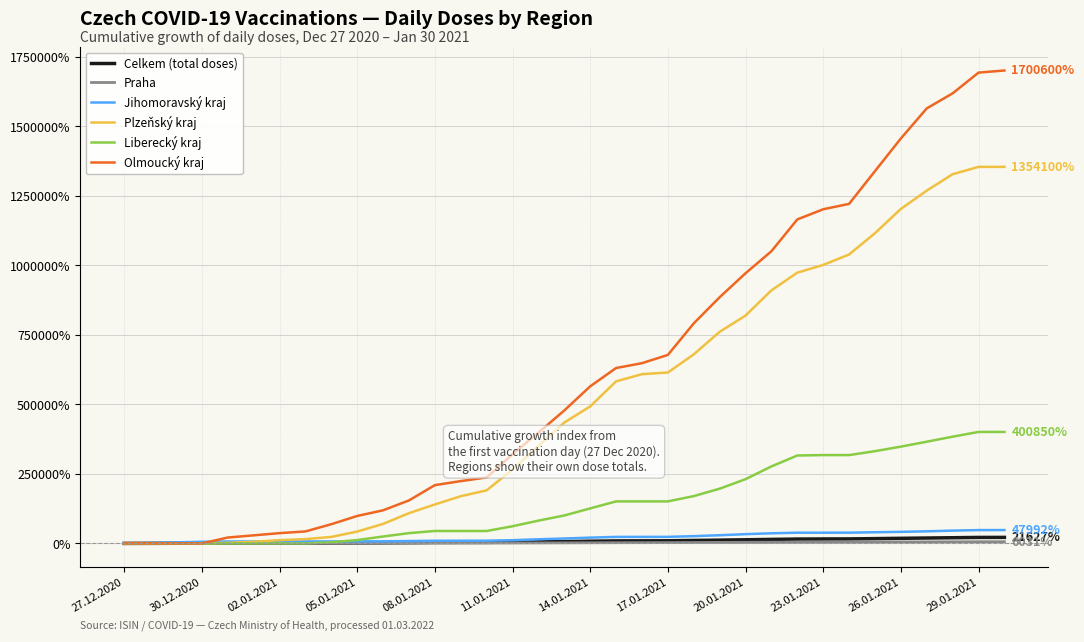

Which series has the largest total across all categories?

Olmoucký kraj